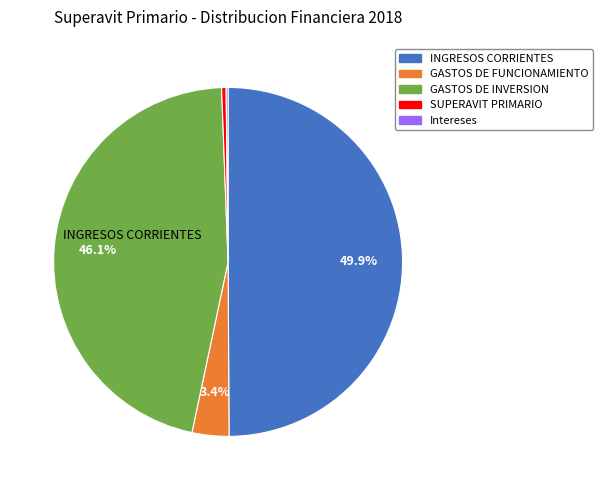

Does SUPERAVIT PRIMARIO account for over 50% of the chart?

No